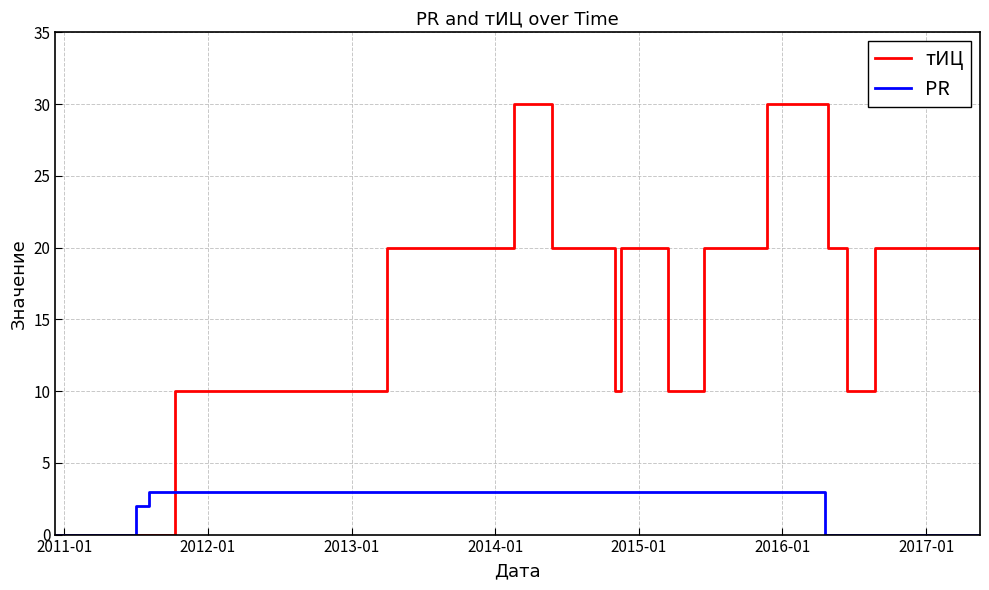

List the series in order of their overall mean, lowest first.

PR, тИЦ